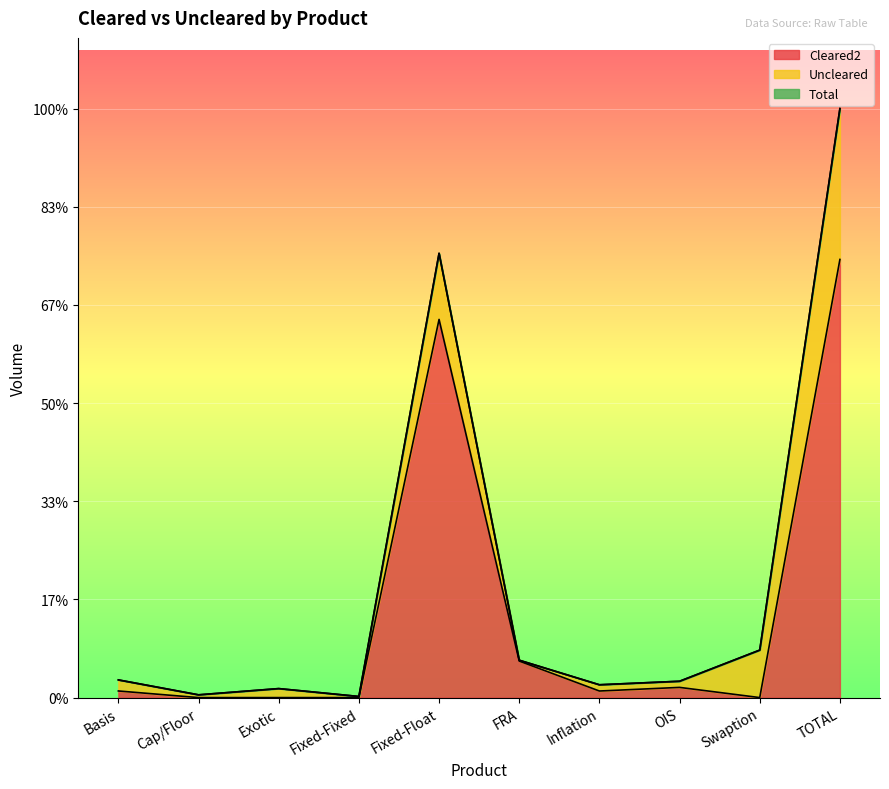

Is the value of Total at TOTAL greater than the value of Cleared2 at Fixed-Float?

Yes